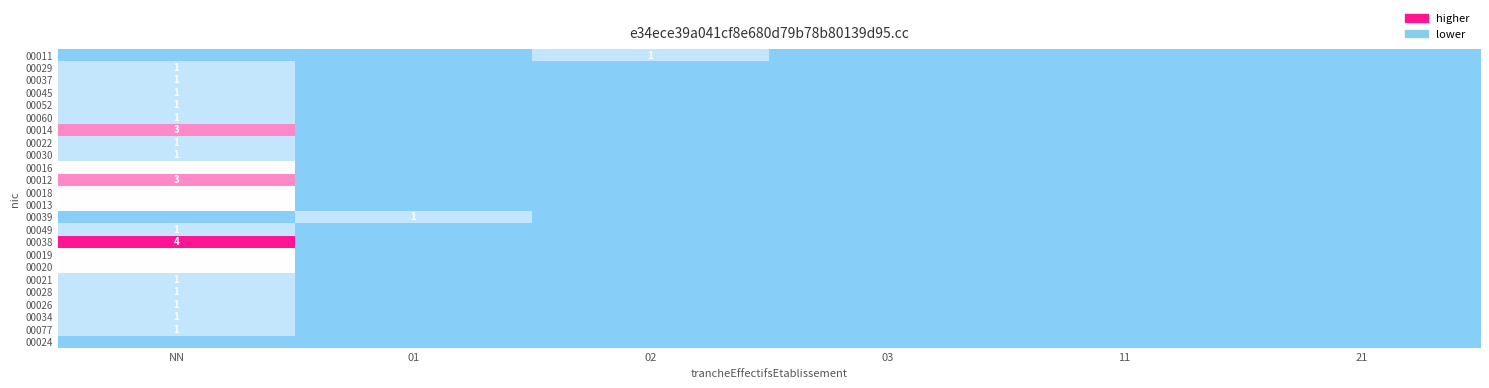

Which series changed the most between NN and 03?

00038